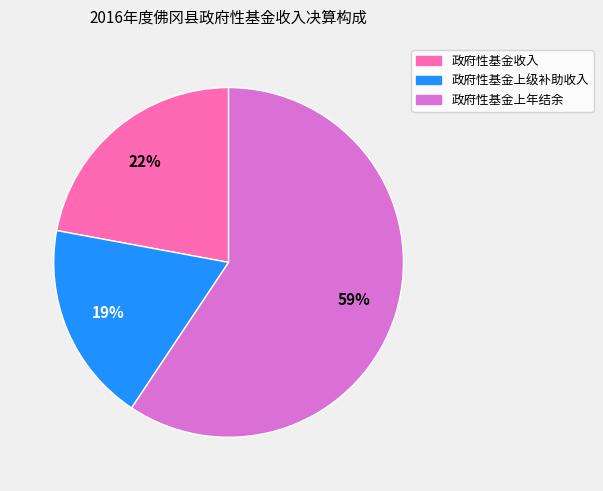

Rank the categories by value from highest to lowest.

政府性基金上年结余, 政府性基金收入, 政府性基金上级补助收入